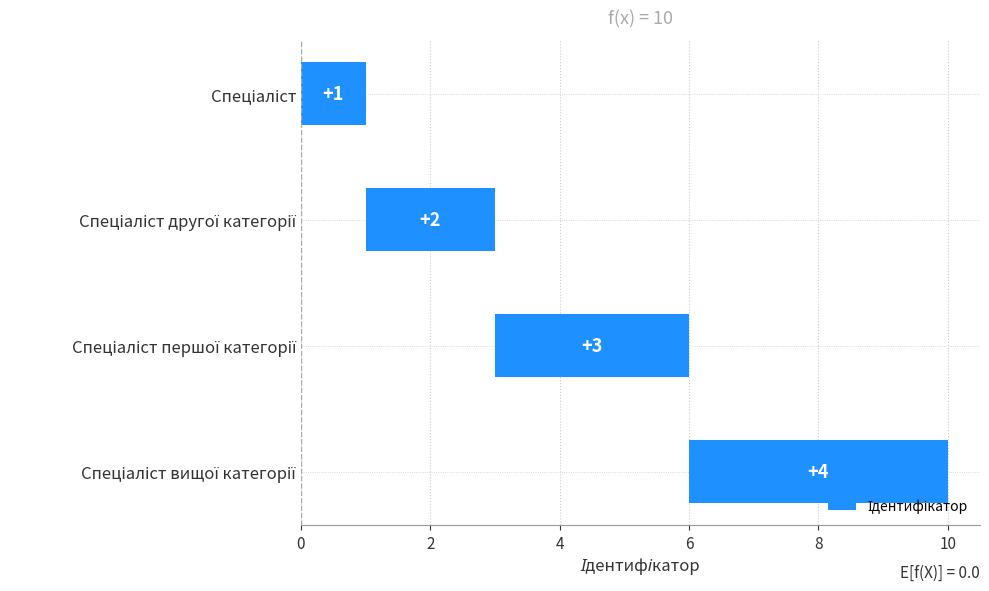

Count the number of categories in the chart.

4